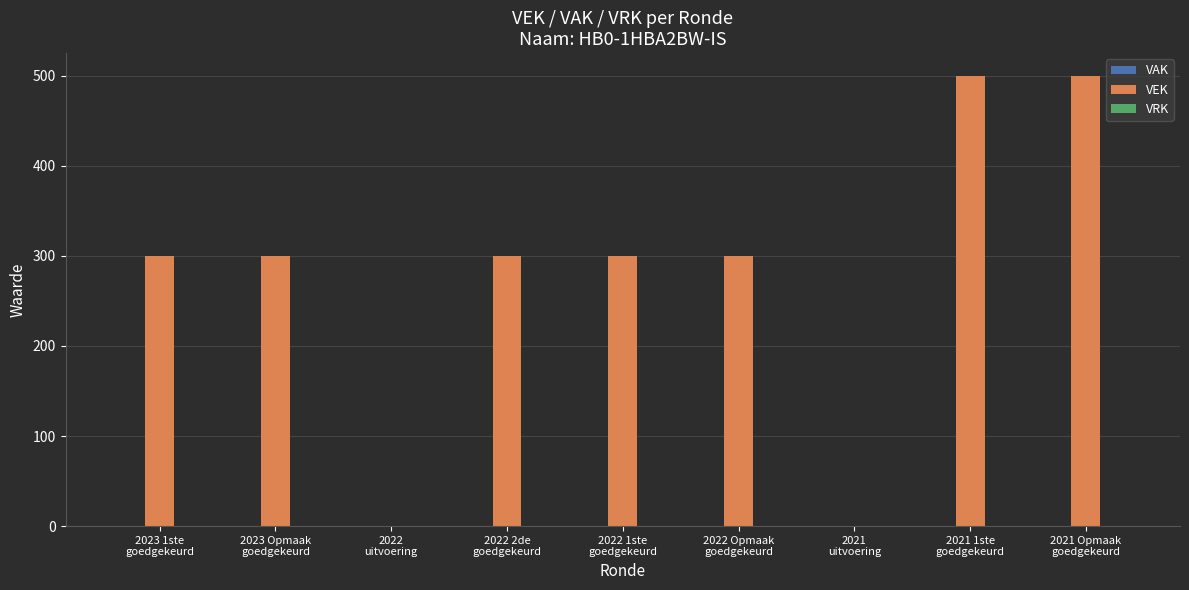

What is the maximum value shown in the chart?

500